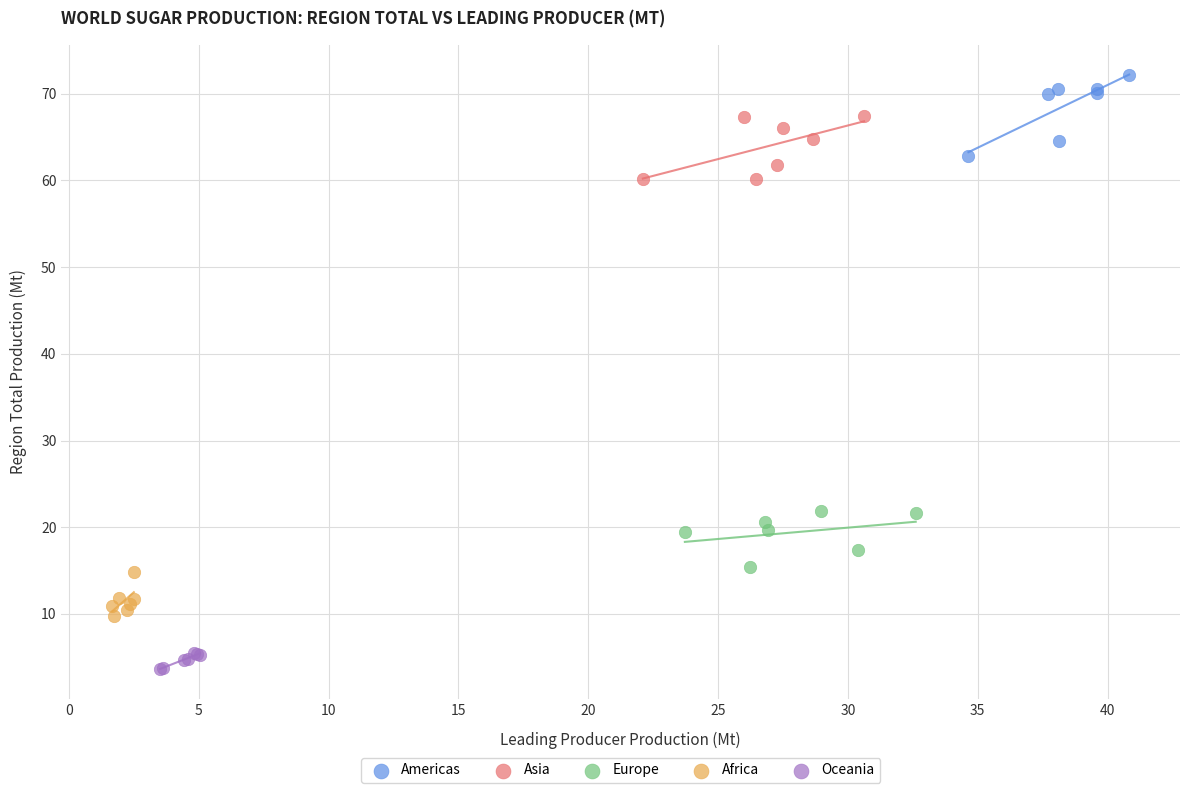

Which series reaches the maximum Y coordinate?

Americas